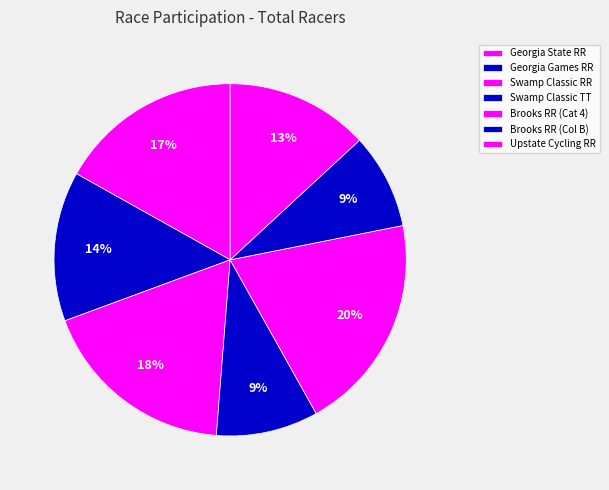

Count the number of slices in the pie.

7